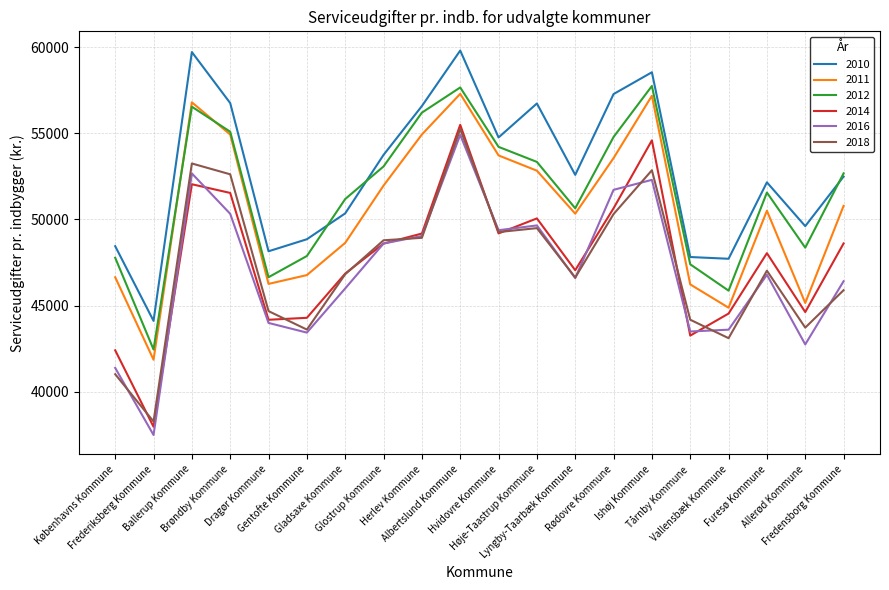

True or false: 2018 and 2010 cross at least once.

False